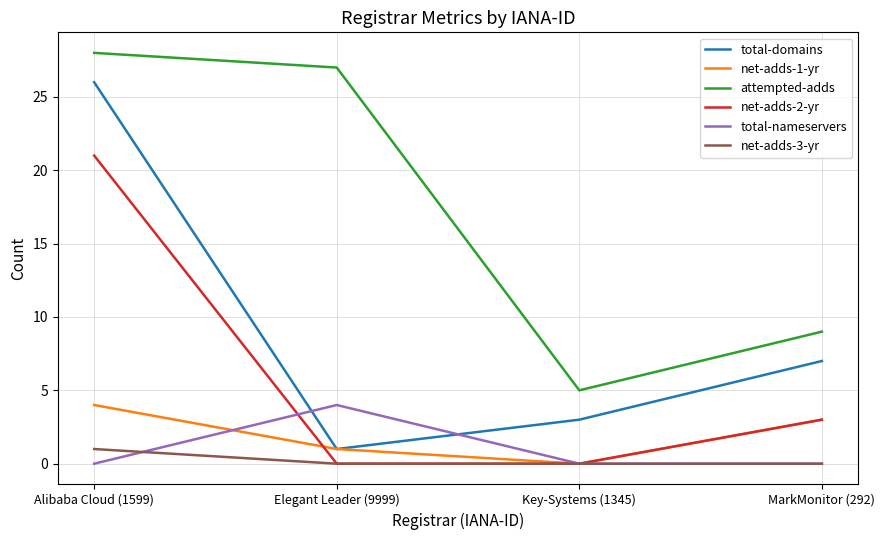

What is the average value of the total-domains series?

9